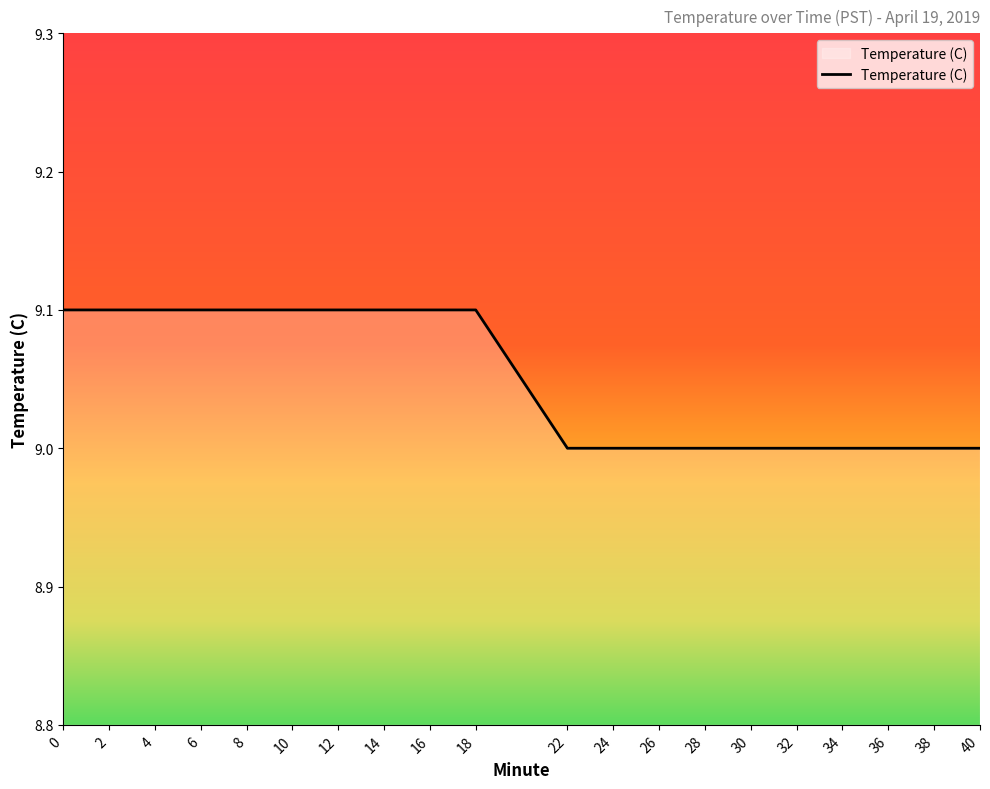

Approximately how many times larger is the value at 8 compared to 34?

1.0